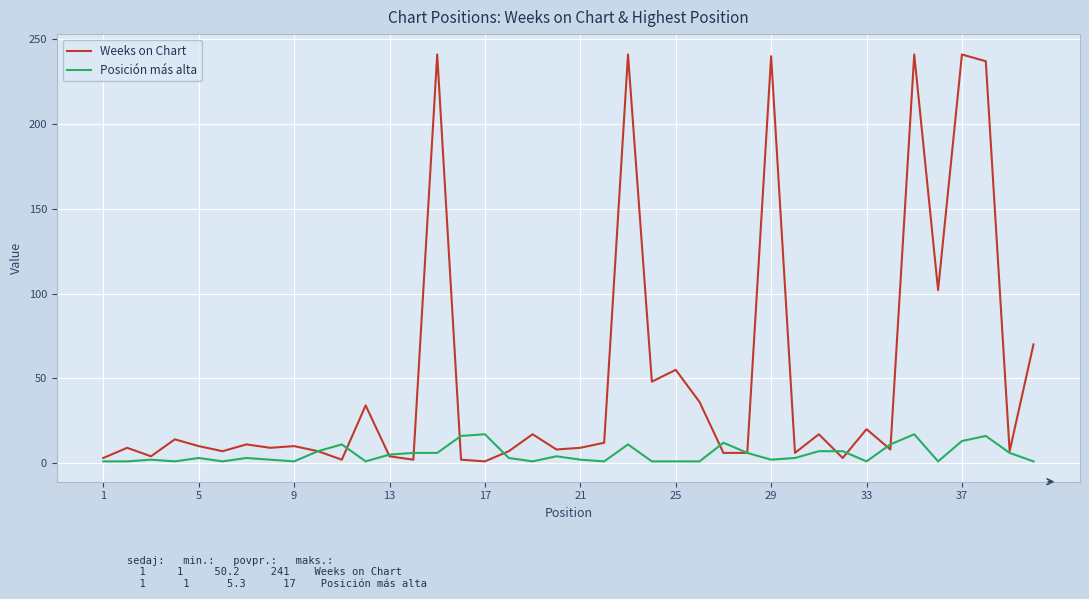

Rank the series by their maximum value, from lowest to highest.

Posición más alta, Weeks on Chart